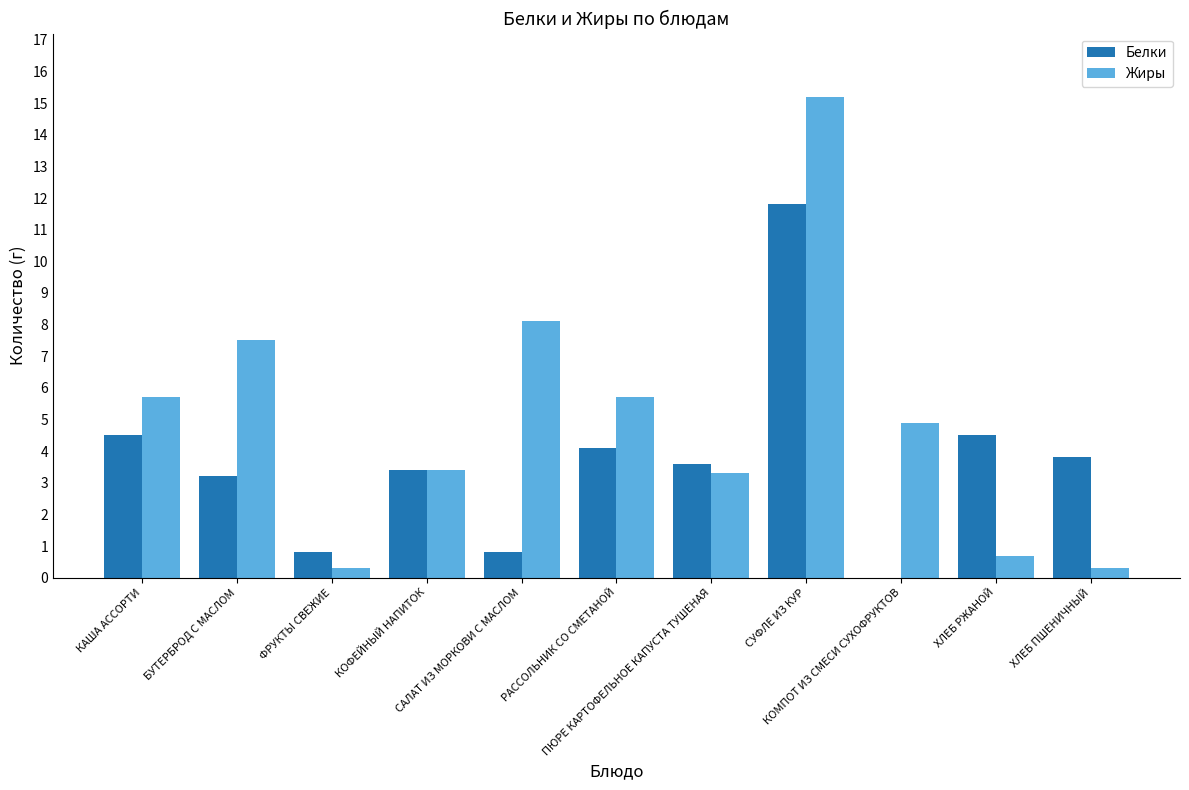

Where does the Жиры series first go above 4?

КАША АССОРТИ